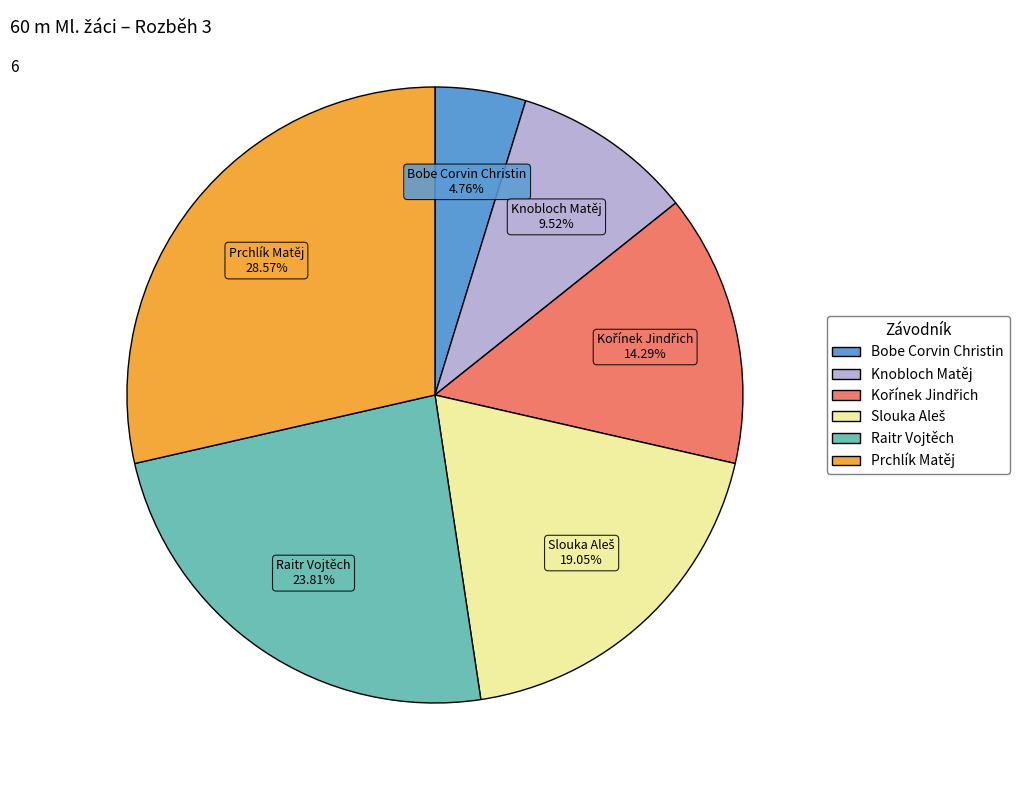

Which category has the smallest portion of the pie?

Bobe Corvin Christin